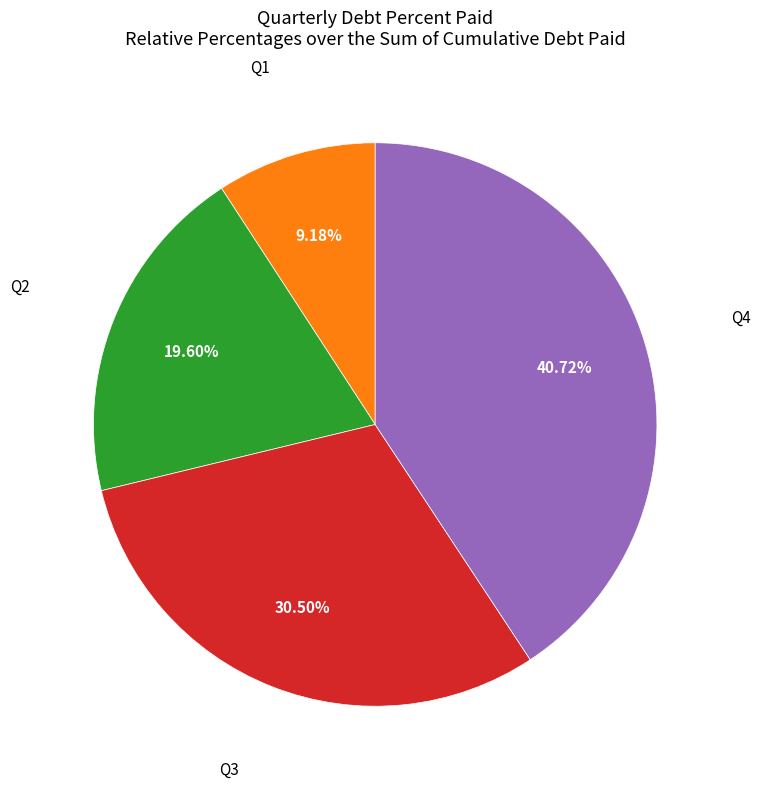

Rank the categories by value from highest to lowest.

Q4, Q3, Q2, Q1